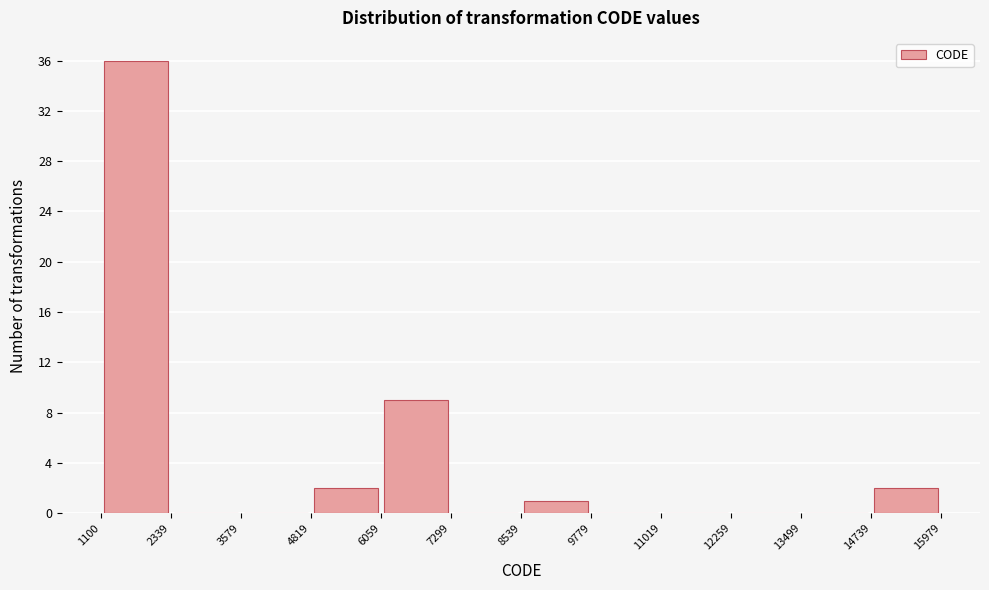

Reading left to right, transcribe this chart: for each bar, give the range it covers on the x-axis and its height. The values are not printed on the chart, so give them approximately, as read against the axis.

1100 to 2339: 36
2339 to 3579: 0
3579 to 4819: 0
4819 to 6059: 2
6059 to 7299: 9
7299 to 8539: 0
8539 to 9779: 1
9779 to 11019: 0
11019 to 12259: 0
12259 to 13499: 0
13499 to 14739: 0
14739 to 15979: 2